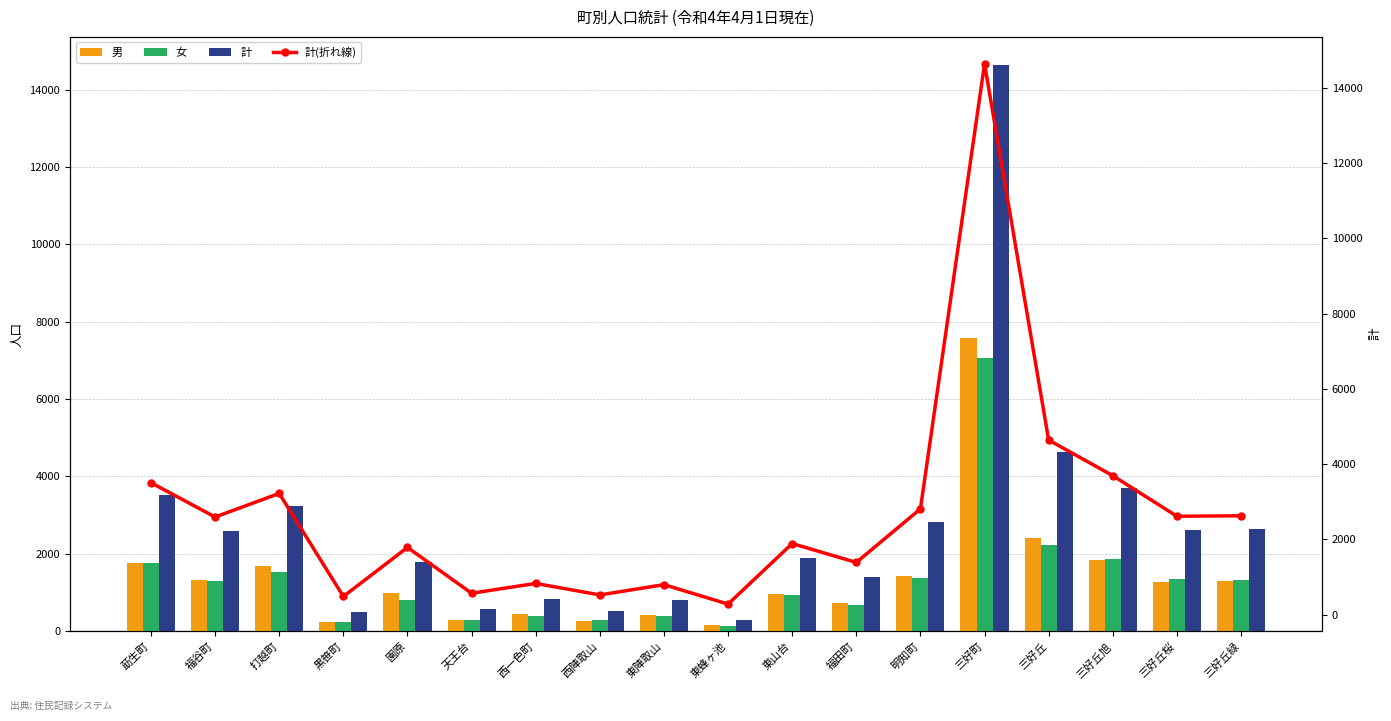

What is the approximate value of 男 at 三好町?

7566